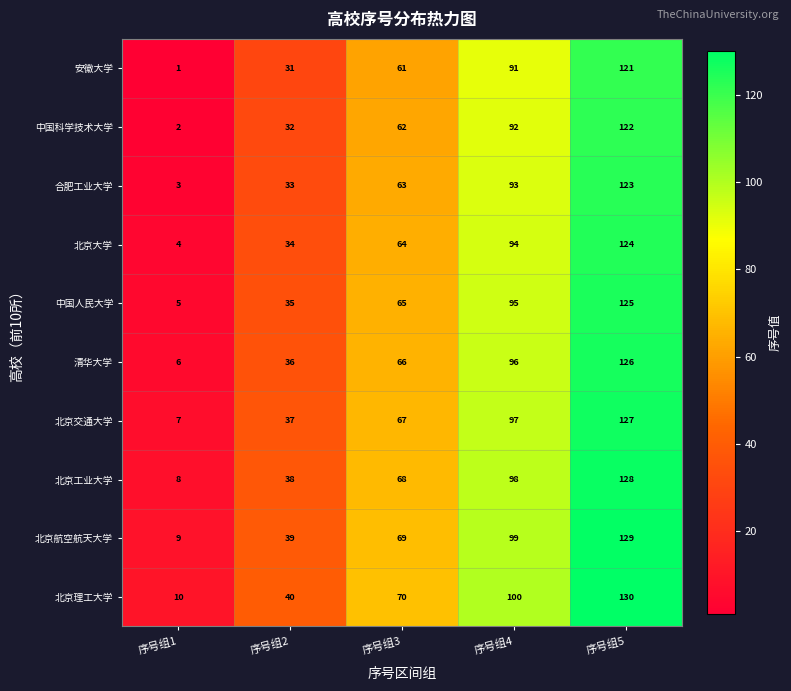

What is the difference between the highest and lowest values at 序号组2?

9